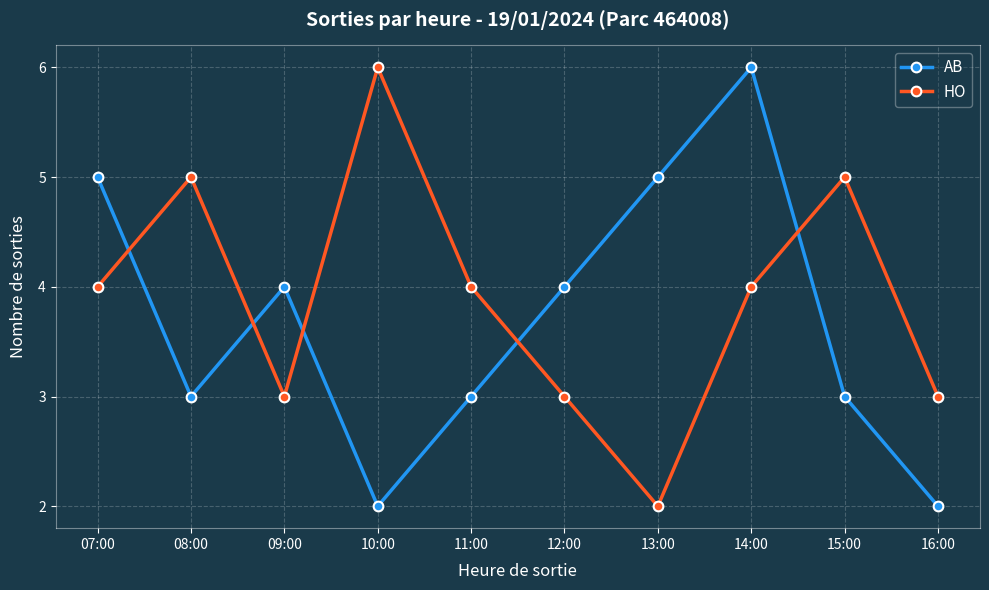

True or false: HO has a value of 4 at 07:00.

True